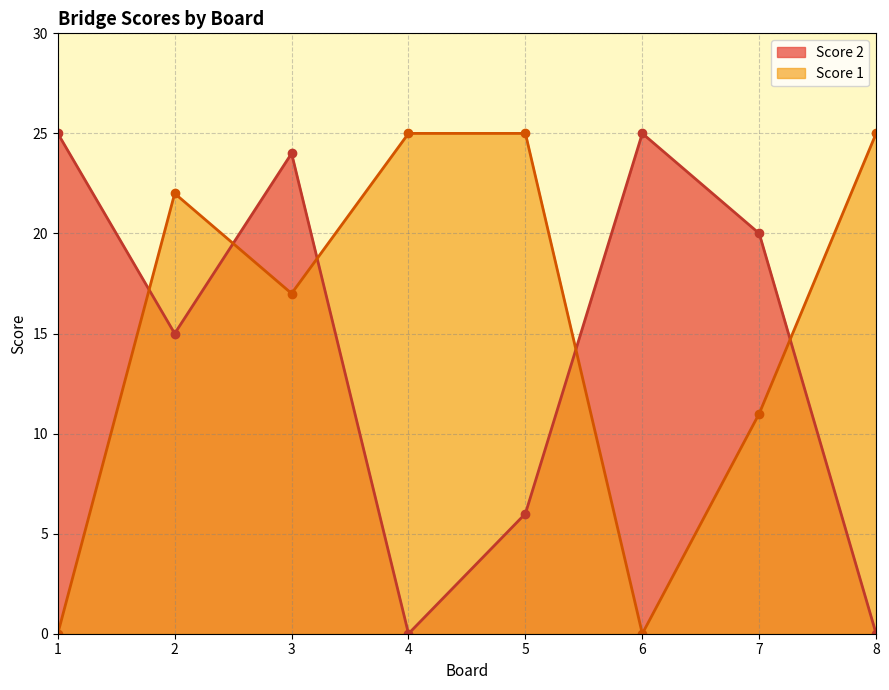

Is the value of Score 2 at 1 greater than the value of Score 1 at 2?

Yes